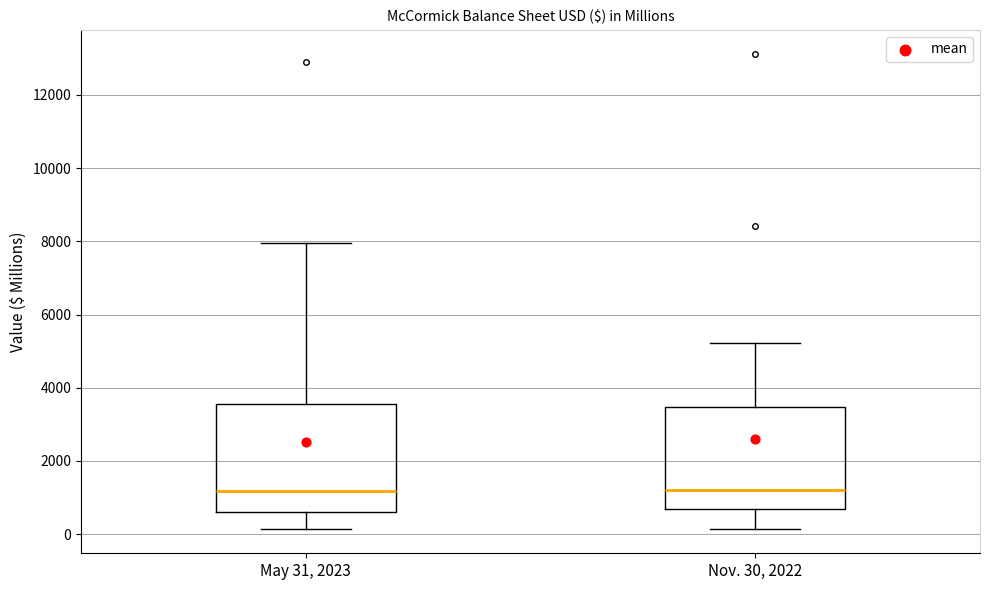

Where does the median line of the box for Nov. 30, 2022 sit on the y-axis? The values are not printed on the chart, so give them approximately, as read against the axis.

1200